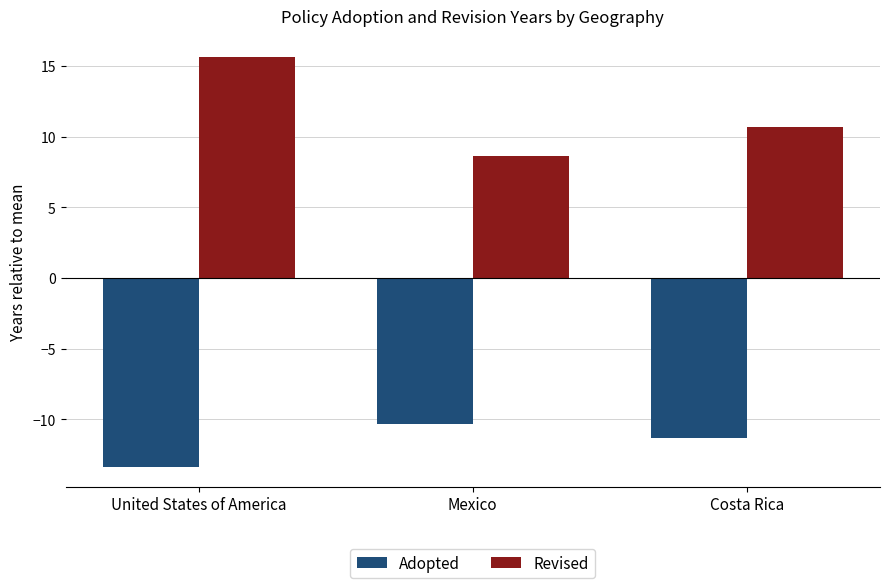

How many values in the Revised series are below 10?

1